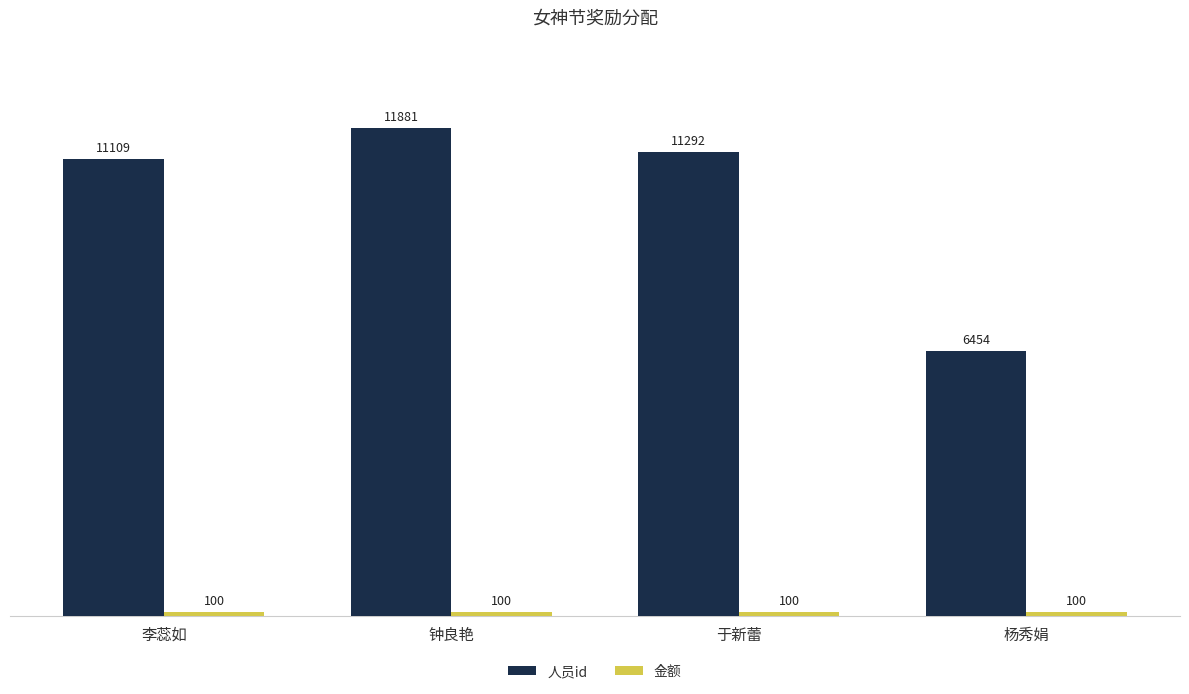

What is the minimum value shown in the chart?

100